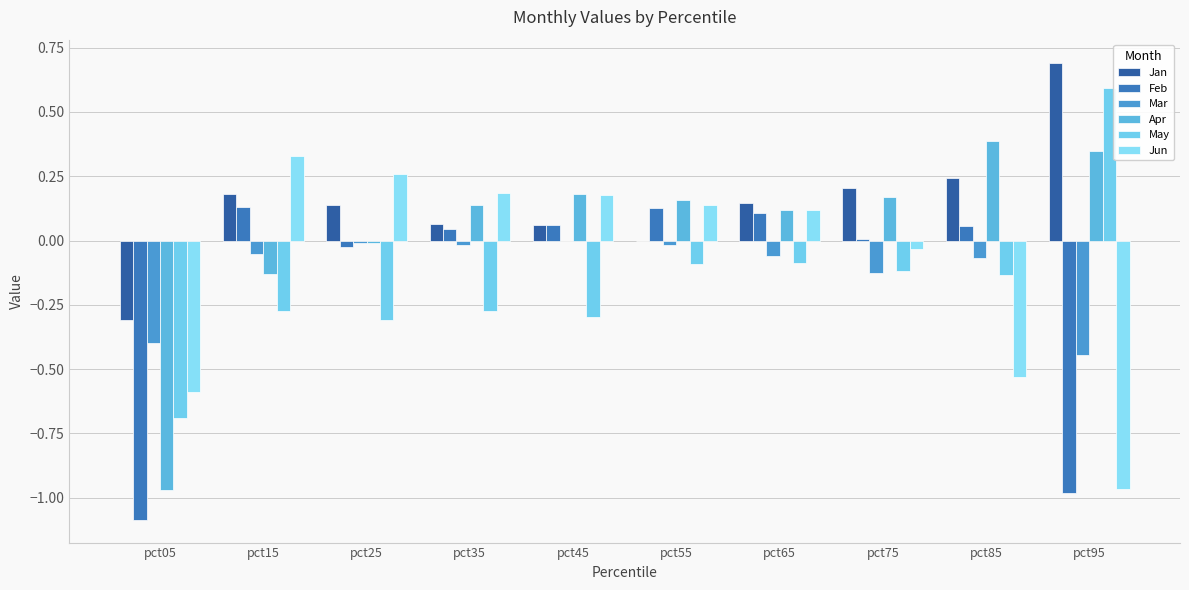

What is the sum of the May values at pct65 and pct35?

-0.4